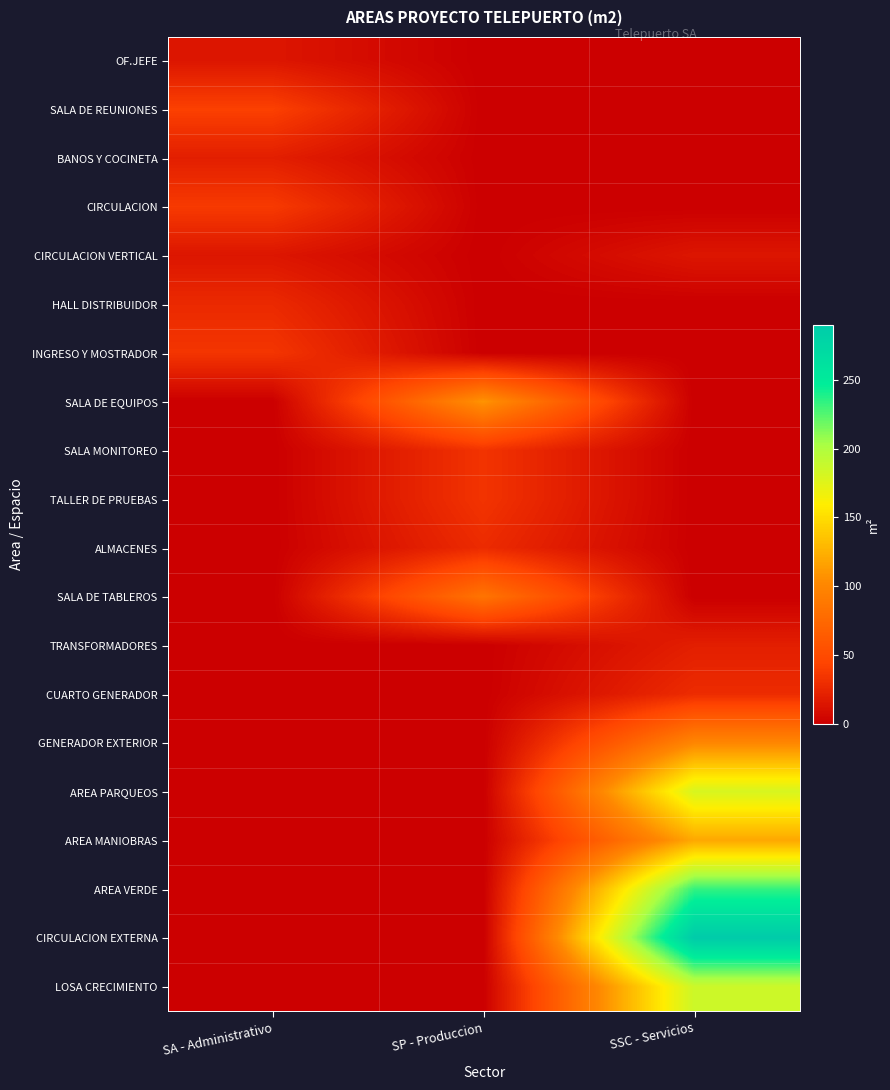

Which label corresponds to the largest value in the chart?

SSC - Servicios